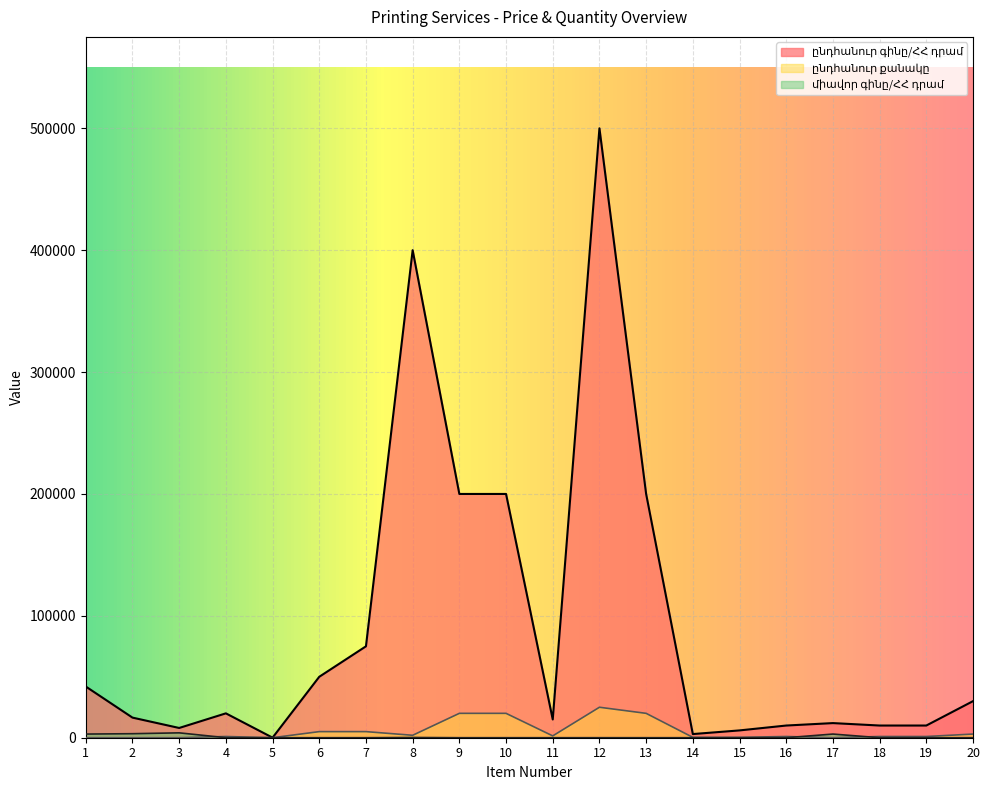

Reading left to right, extract all data points from this chart.

ընդհանուր գինը/ՀՀ դրամ: 1=42000	2=16500	3=8000	4=20000	5=60	6=50000	7=75000	8=400000	9=200000	10=200000	11=15000	12=500000	13=200000	14=3000	15=6000	16=10000	17=12000	18=10000	19=10000	20=30000
միավոր գինը/ՀՀ դրամ: 1=3000	2=3300	3=4000	4=20	5=20	6=10	7=15	8=200	9=10	10=10	11=10	12=20	13=10	14=10	15=20	16=10	17=3000	18=10	19=10	20=10
ընդհանուր քանակը: 1=14	2=5	3=2	4=1000	5=3	6=5000	7=5000	8=2000	9=20000	10=20000	11=1500	12=25000	13=20000	14=300	15=300	16=1000	17=4	18=1000	19=1000	20=3000